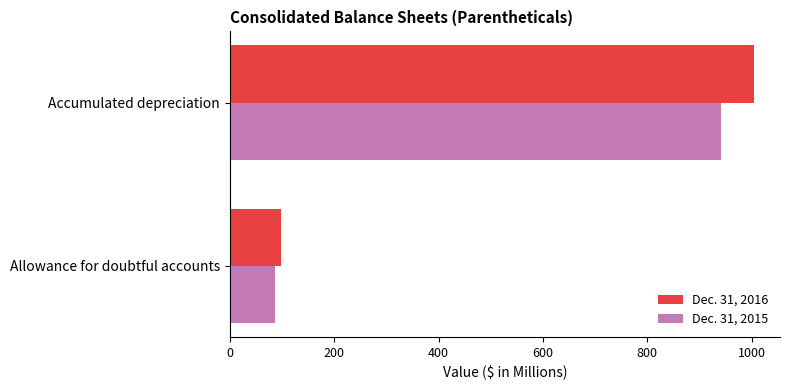

At which label is Dec. 31, 2015 closest to 513?

Allowance for doubtful accounts